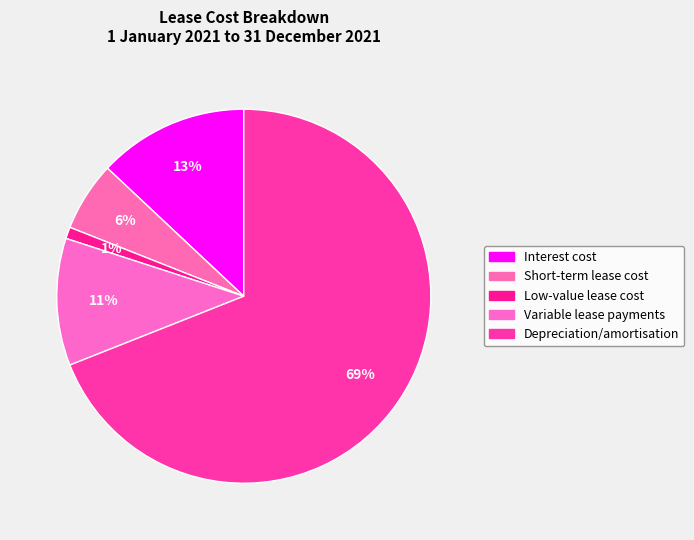

What percentage is NOT represented by Variable lease payments?

89.0%